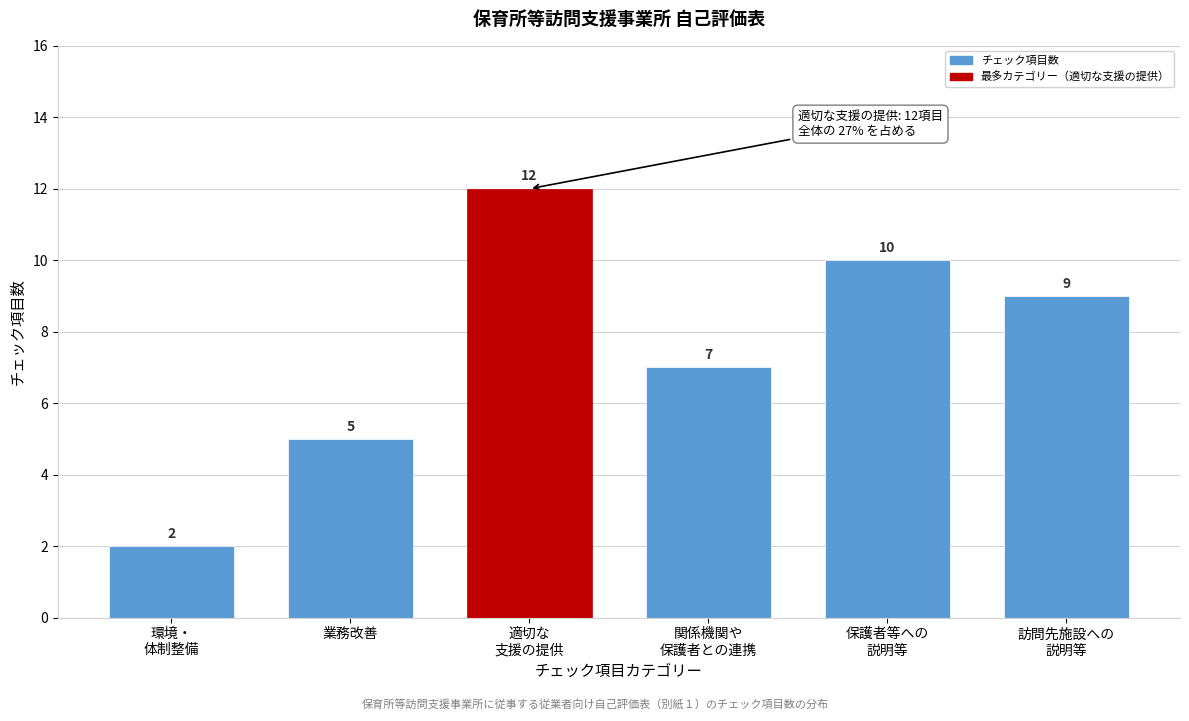

Reading left to right, list all the values displayed in this chart.

2	5	12	7	10	9